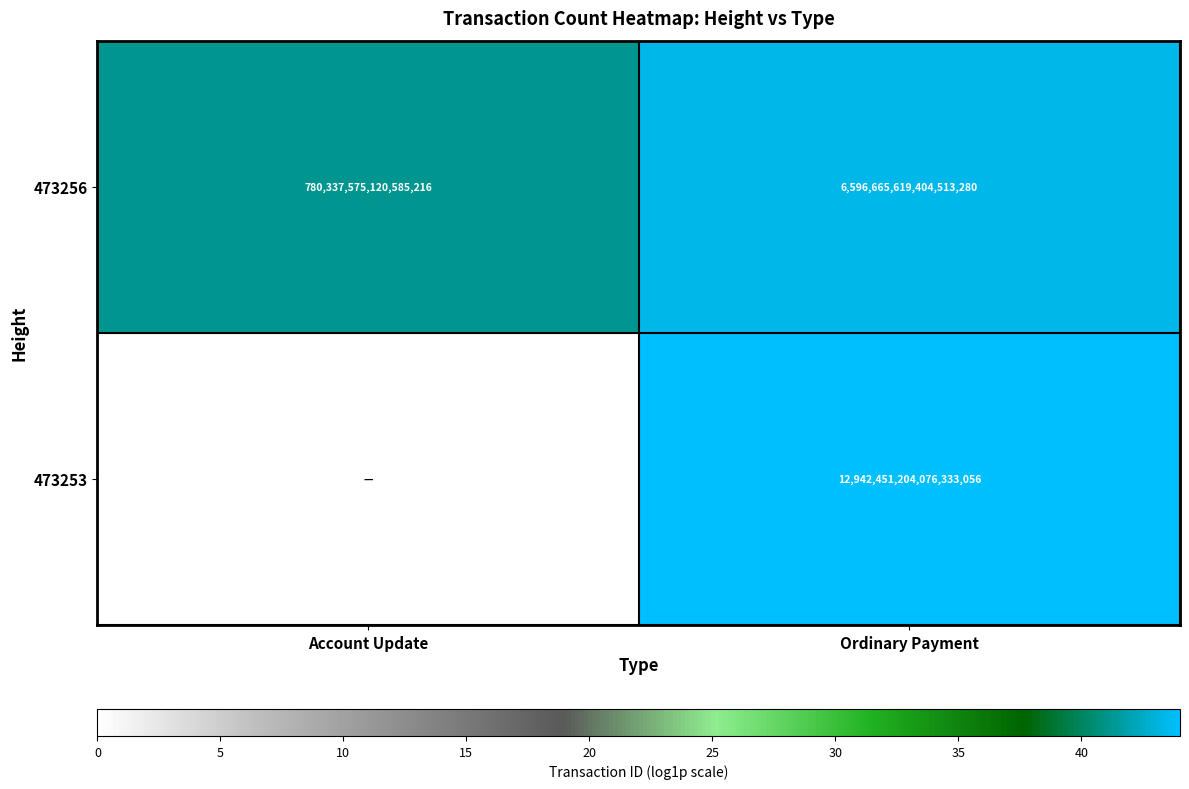

The value of 473253 at Ordinary Payment is 18066813633112563712. True or false?

False